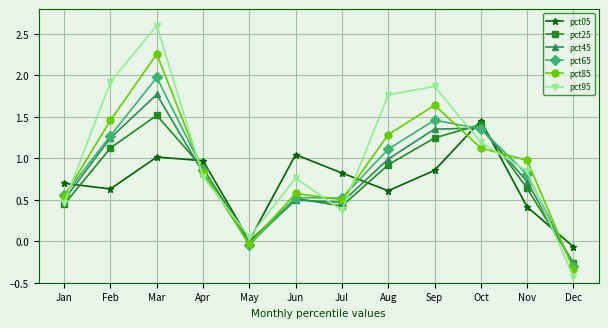

At which label does pct95 reach its minimum?

Dec